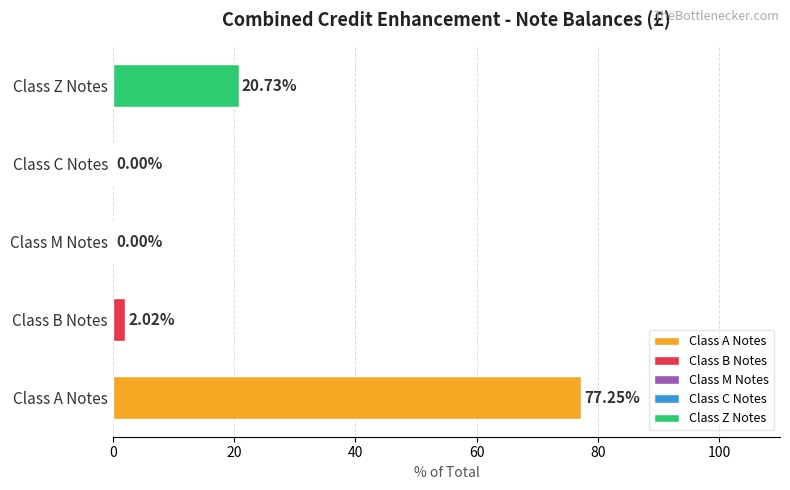

What is the change in value from Class A Notes to Class C Notes?

-77.2